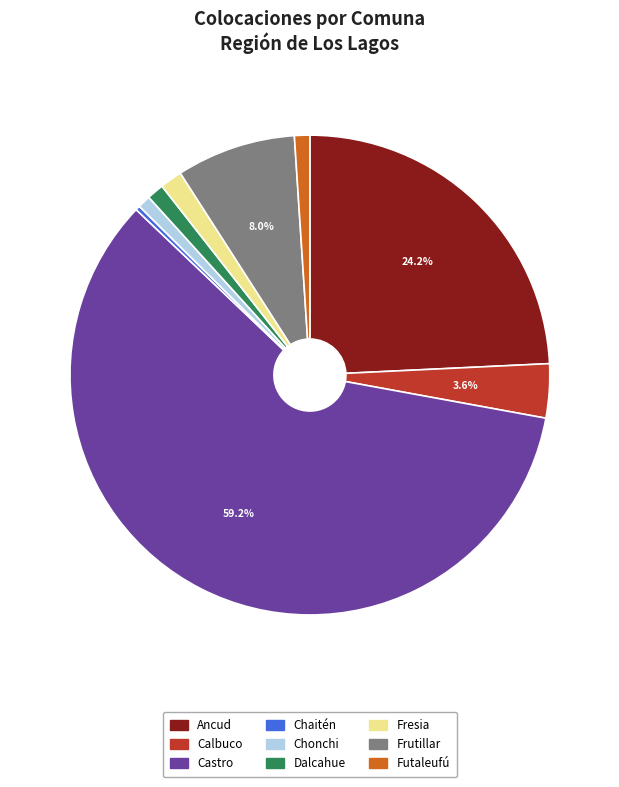

True or false: Castro accounts for 47% of the total.

False